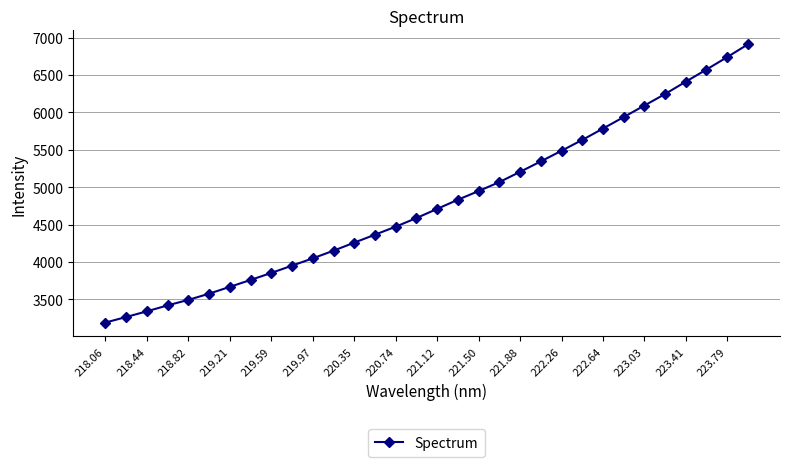

Reading left to right, transcribe all the data shown in this chart.

3190.6	3265.0	3341.0	3420.7	3494.0	3577.1	3668.3	3760.7	3854.7	3952.0	4049.7	4152.0	4259.7	4366.0	4473.2	4588.5	4710.9	4833.4	4949.1	5069.1	5206.0	5345.6	5487.8	5632.6	5784.2	5937.8	6092.3	6246.5	6411.4	6573.9	6739.9	6910.5